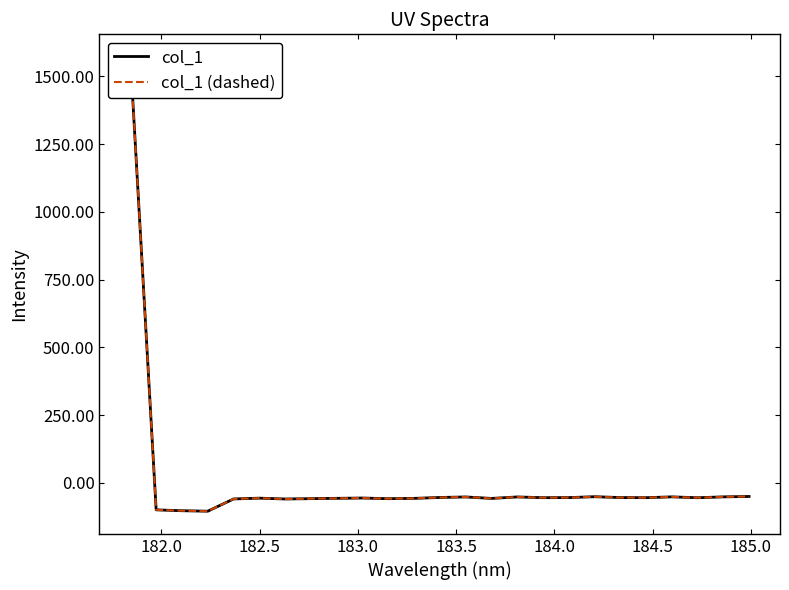

Does the chart have visible grid lines?

No